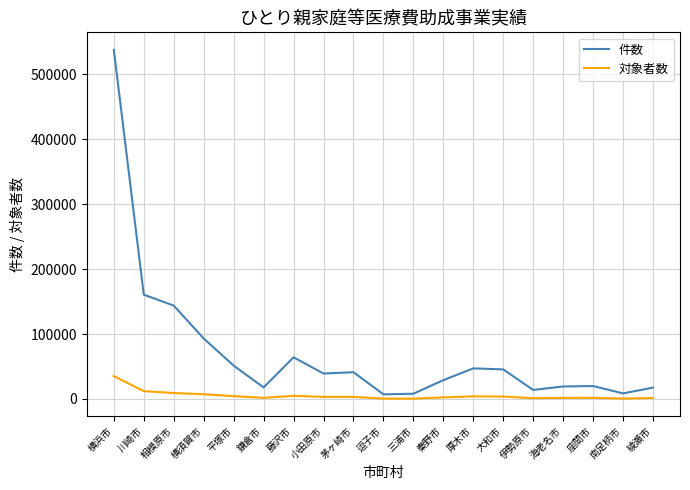

What is the total value across all series at 海老名市?

20947